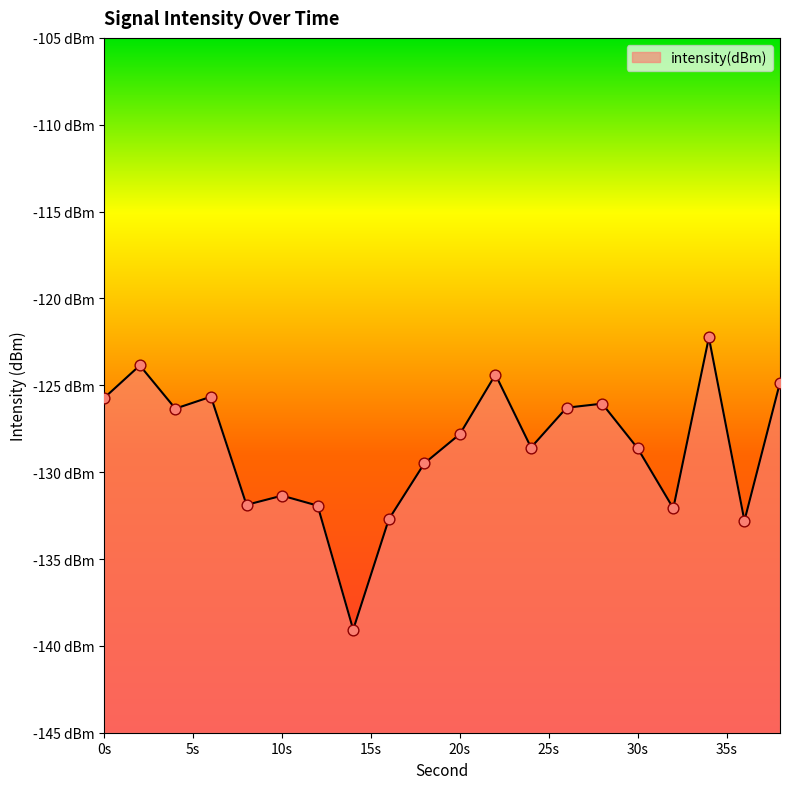

What is the change in value from 10 to 14?

-7.7